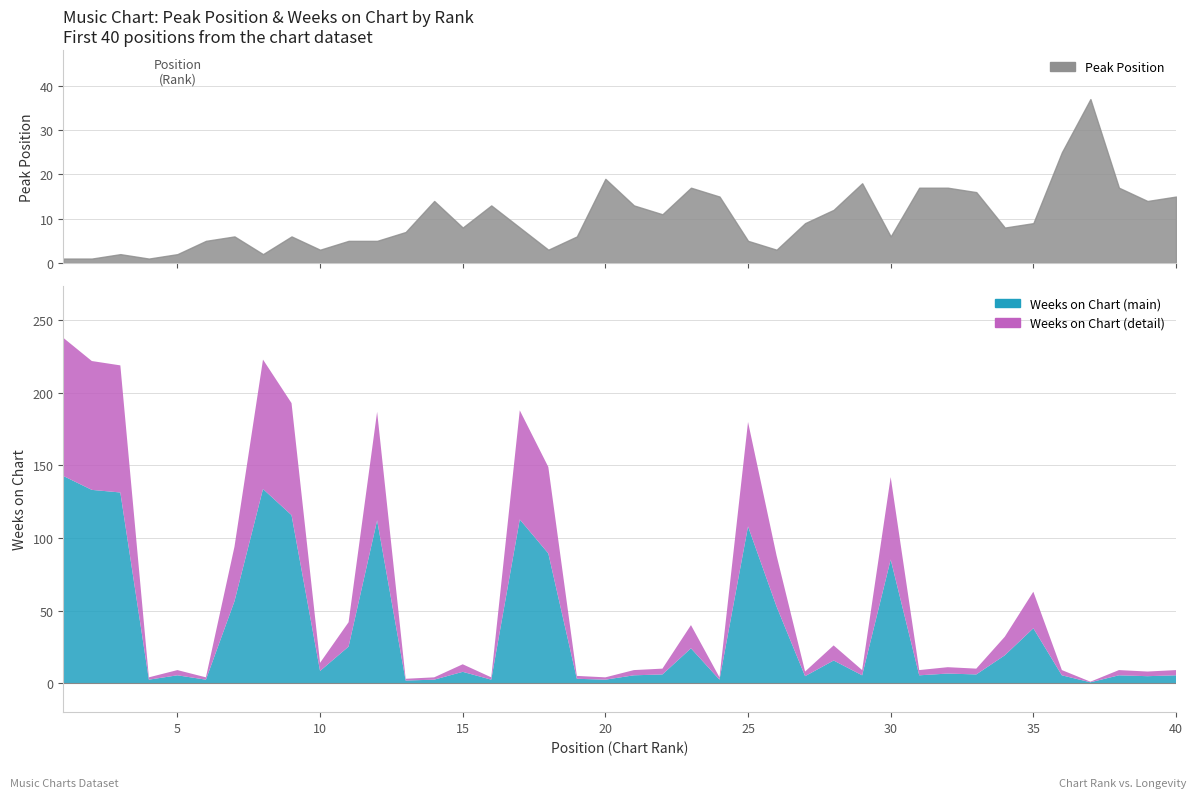

Rank the categories by Peak Position value from lowest to highest.

1, 2, 4, 3, 5, 8, 10, 18, 26, 6, 11, 12, 25, 7, 9, 19, 30, 13, 15, 17, 34, 27, 35, 22, 28, 16, 21, 14, 39, 24, 40, 33, 23, 31, 32, 38, 29, 20, 36, 37